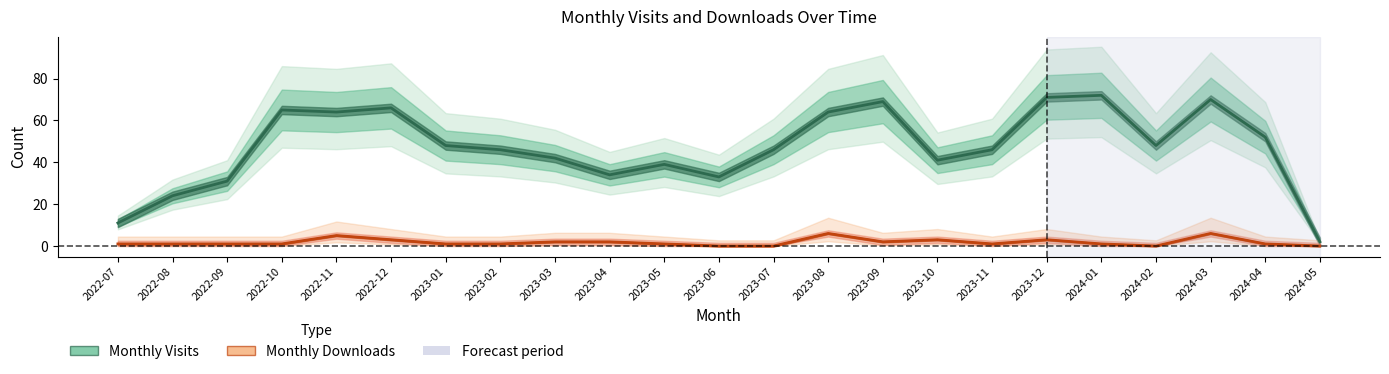

Is the value of Monthly Visits at 2023-05 greater than the value of Monthly Downloads at 2023-12?

Yes